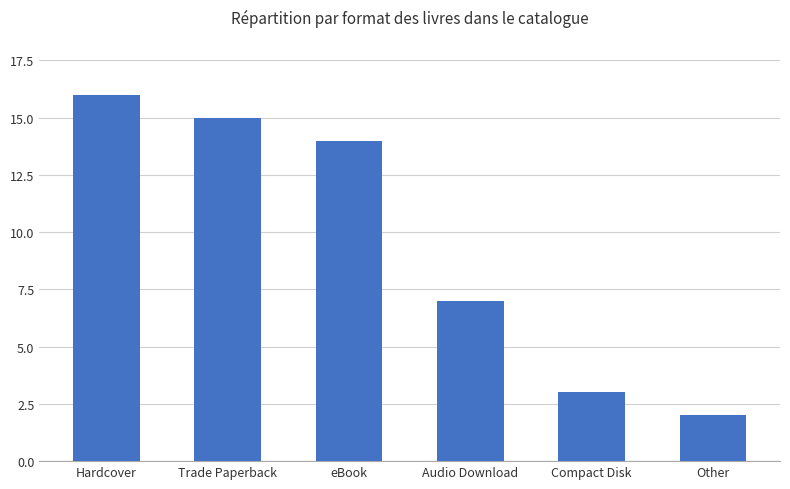

The value at Hardcover is 28. True or false?

False